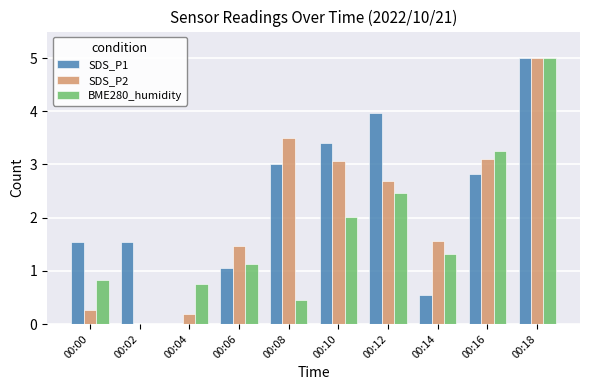

True or false: BME280_humidity has a value of 0.8 at 00:12.

False